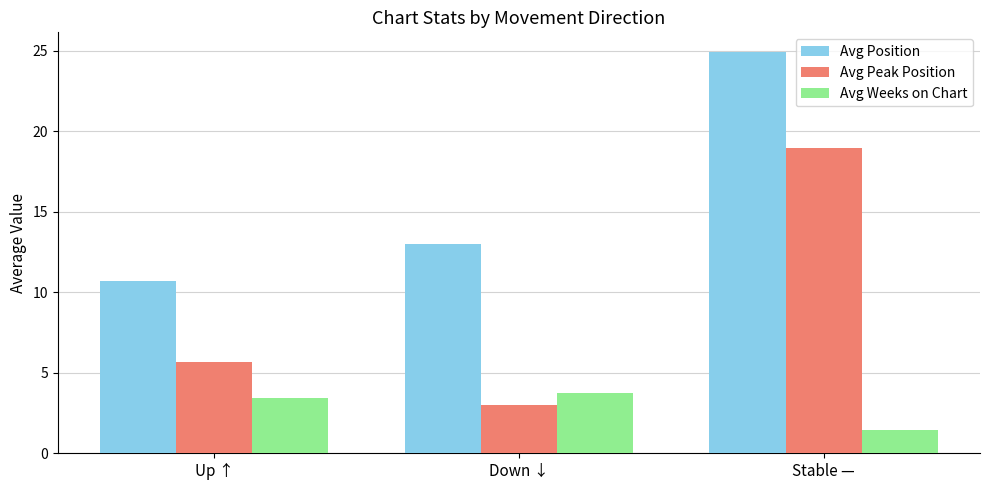

What is the difference between the Avg Weeks on Chart values at Stable — and Up ↑?

2.0